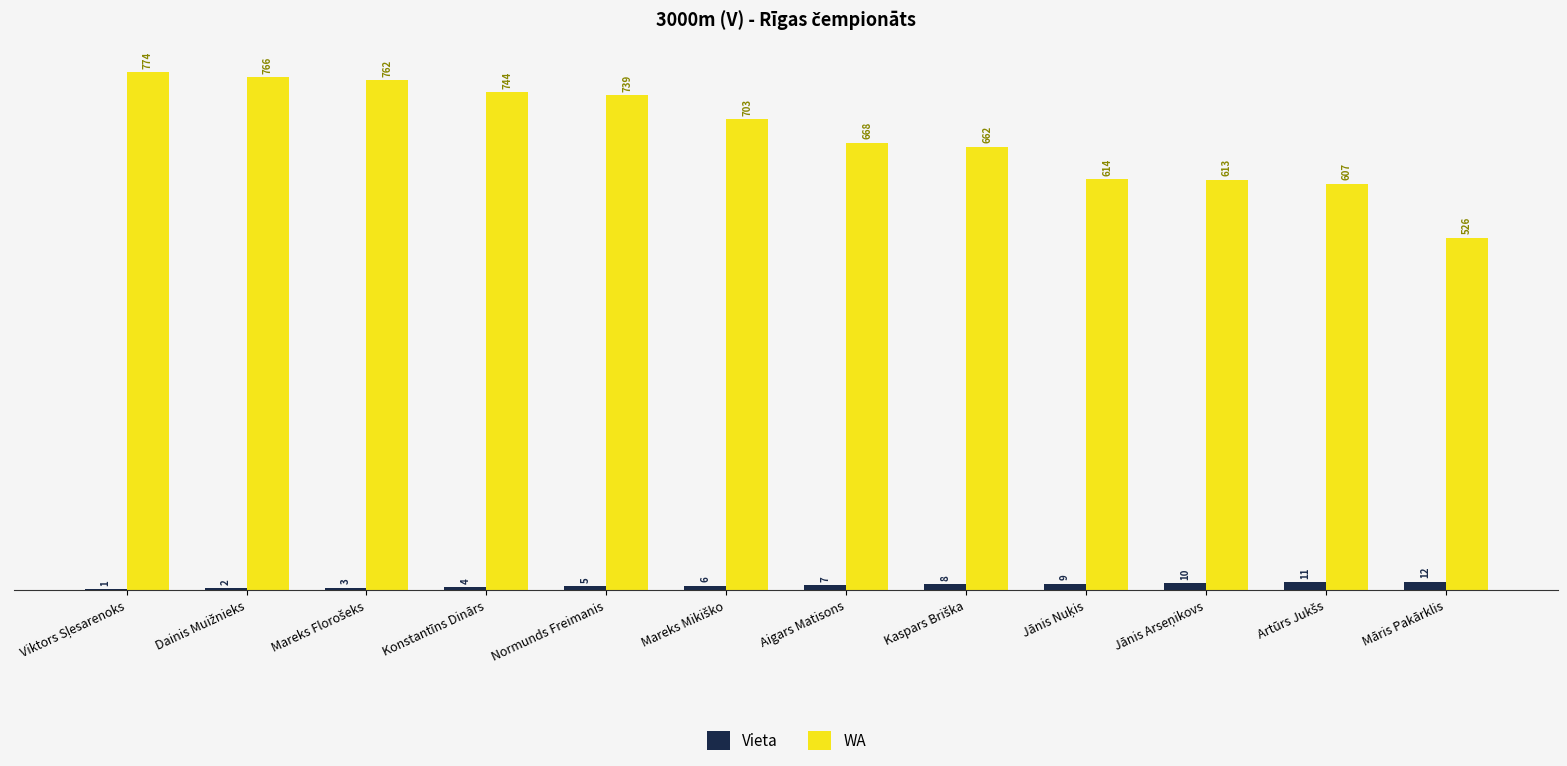

Is it true that WA equals 668 at Aigars Matisons?

True